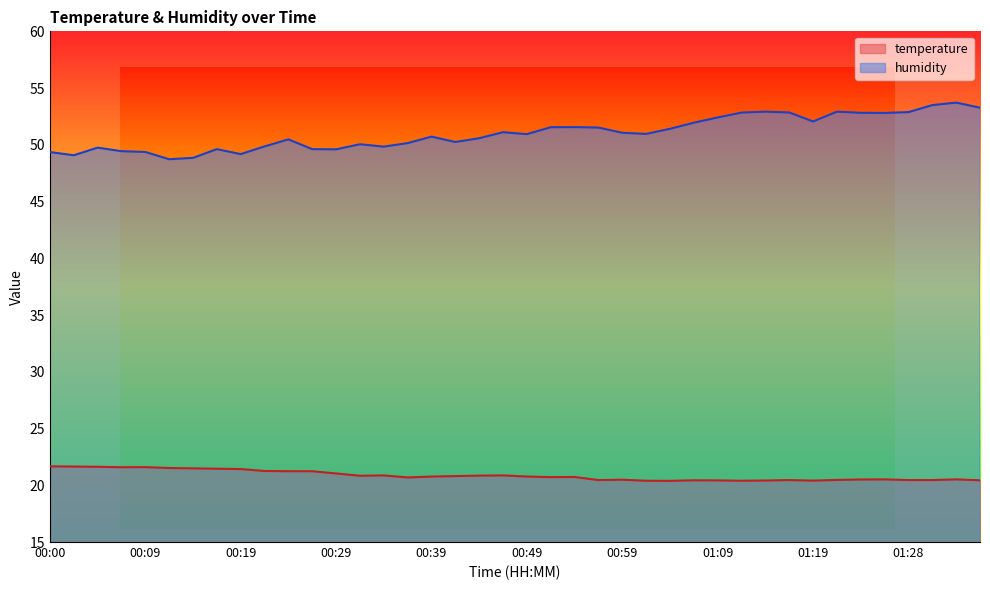

Which category has the highest value across all series?

01:33